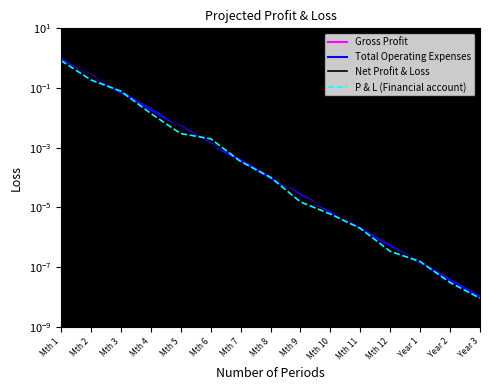

True or false: Total Operating Expenses has a value of 0.0 at Year 2.

False